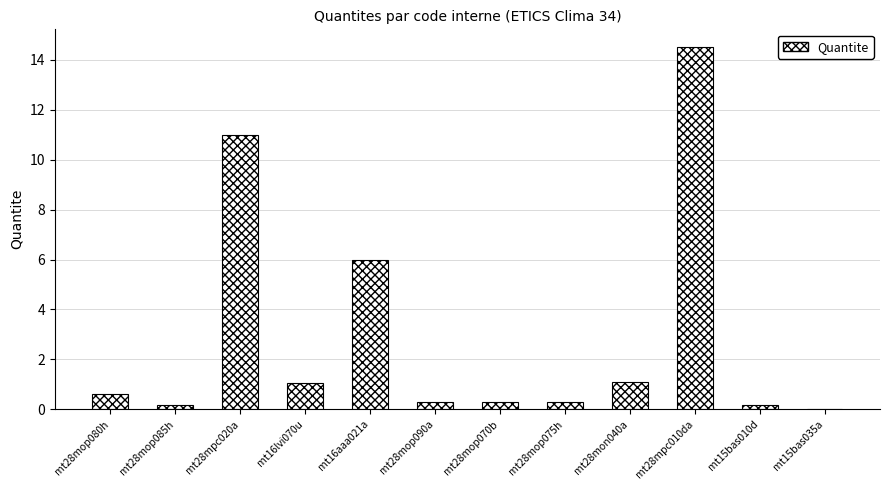

What is the sum of the values at mt28mpc010da and mt28mon040a?

15.6